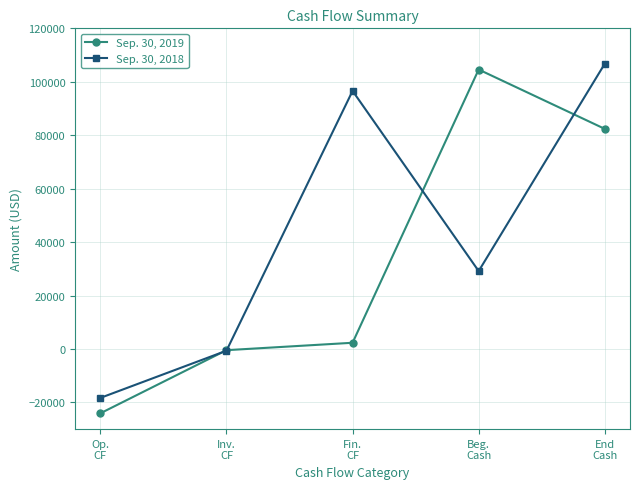

What is the sum of all Sep. 30, 2019 values?

164740